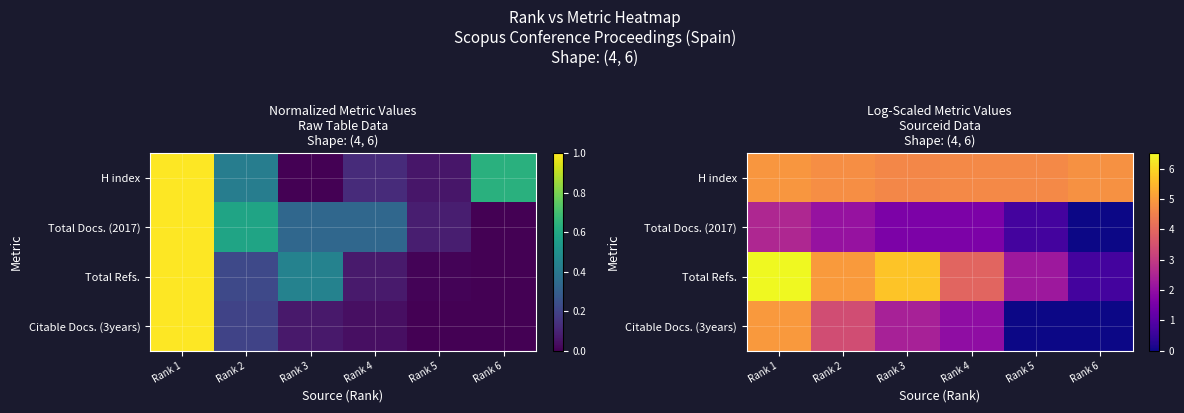

Rank the series by their maximum value, from highest to lowest.

Total Refs., Citable Docs. (3years), H index, Total Docs. (2017)